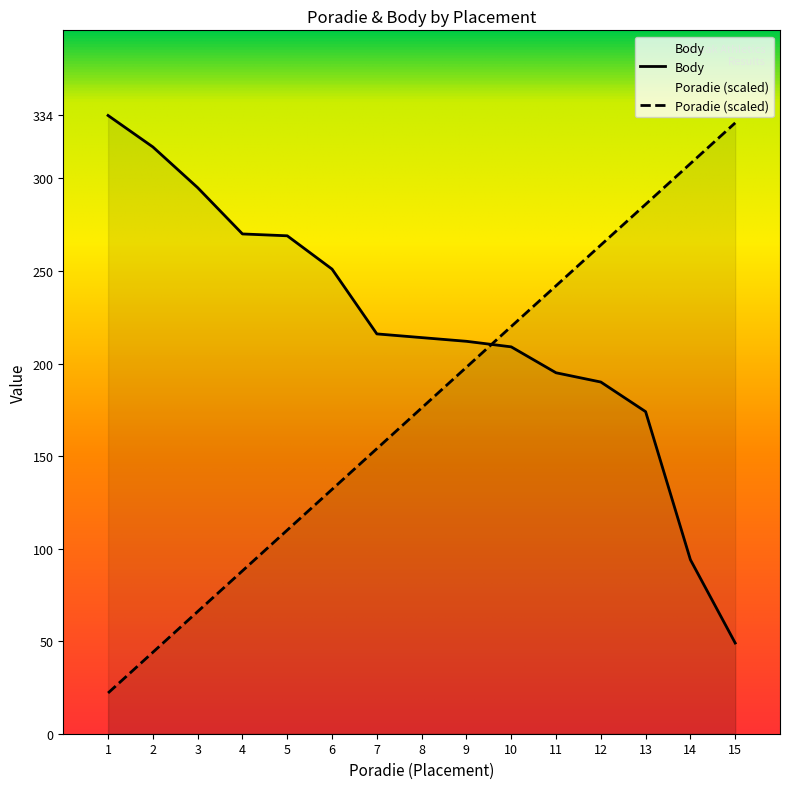

What is the sum of the Body values at 15 and 9?

261